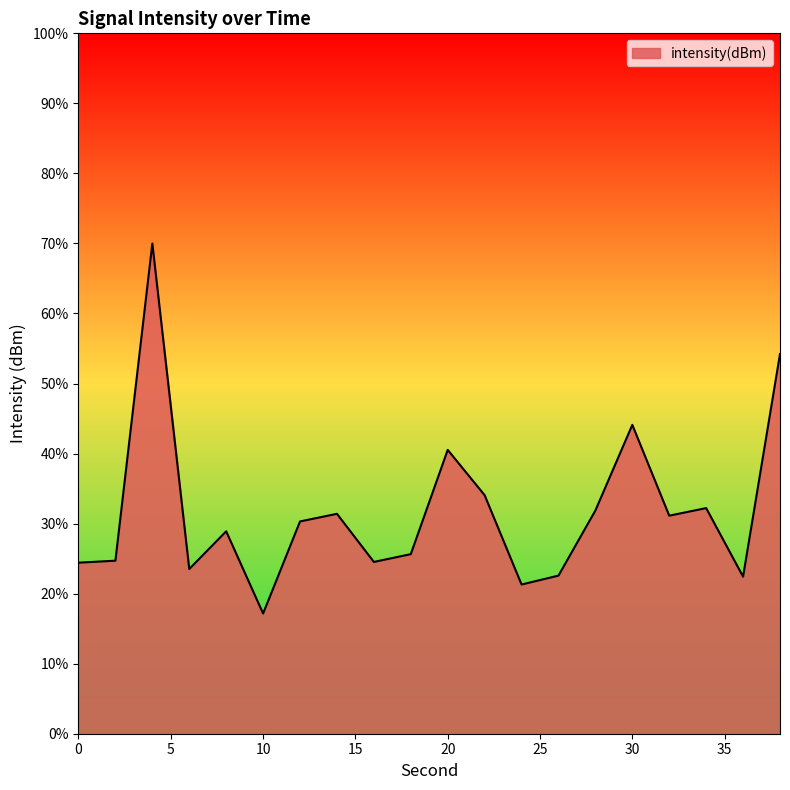

What is the sum of all values?

635.0